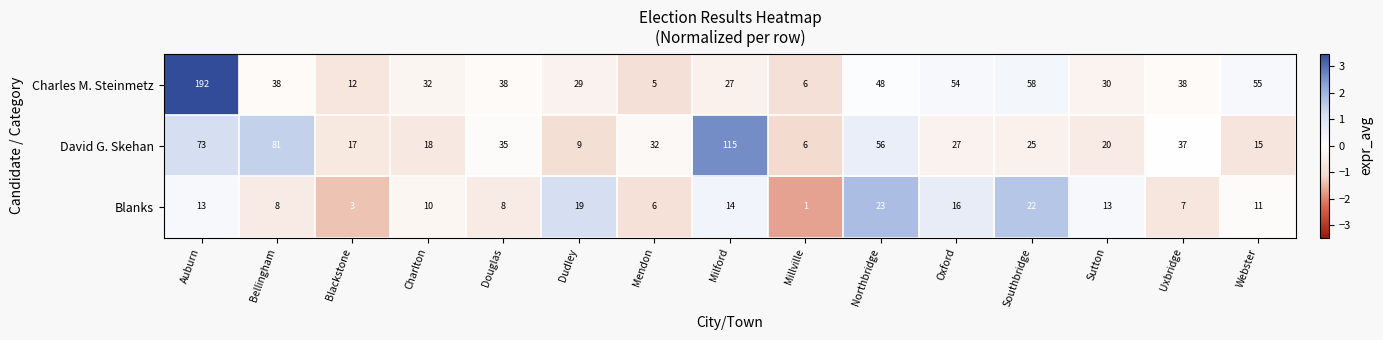

True or false: Blanks has a value of 13 at Auburn.

True